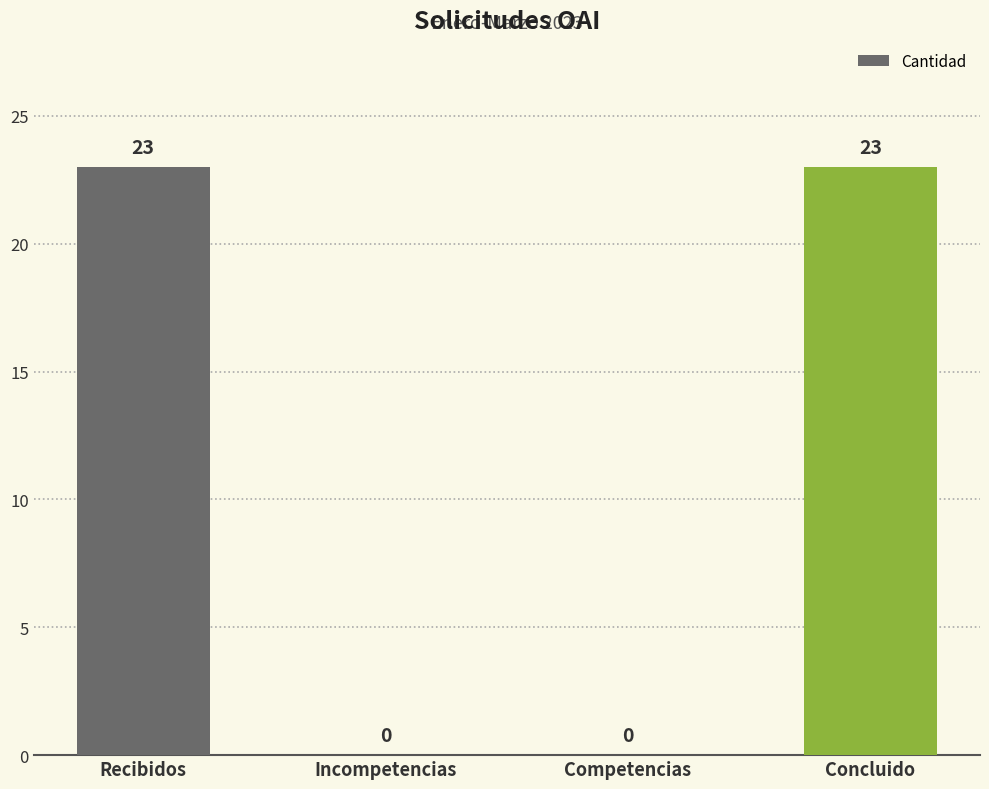

The value at Incompetencias is 0. True or false?

True